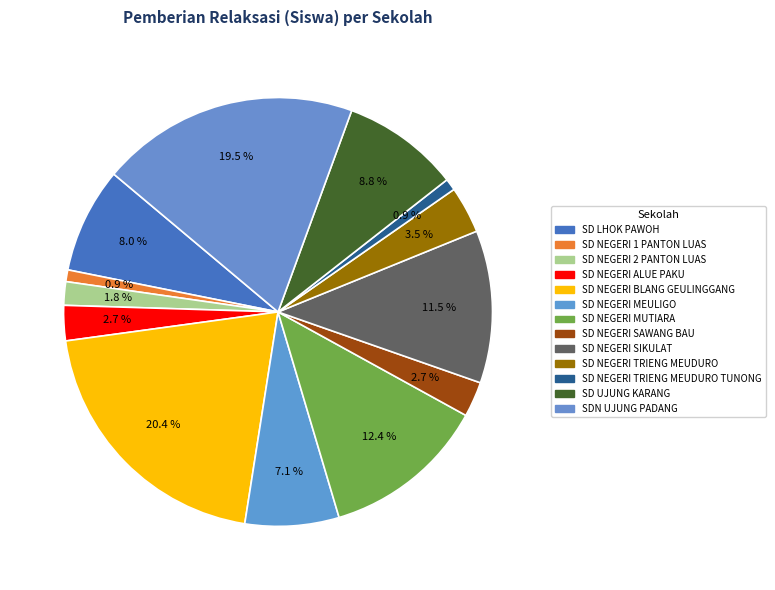

How many slices are in this pie chart?

13